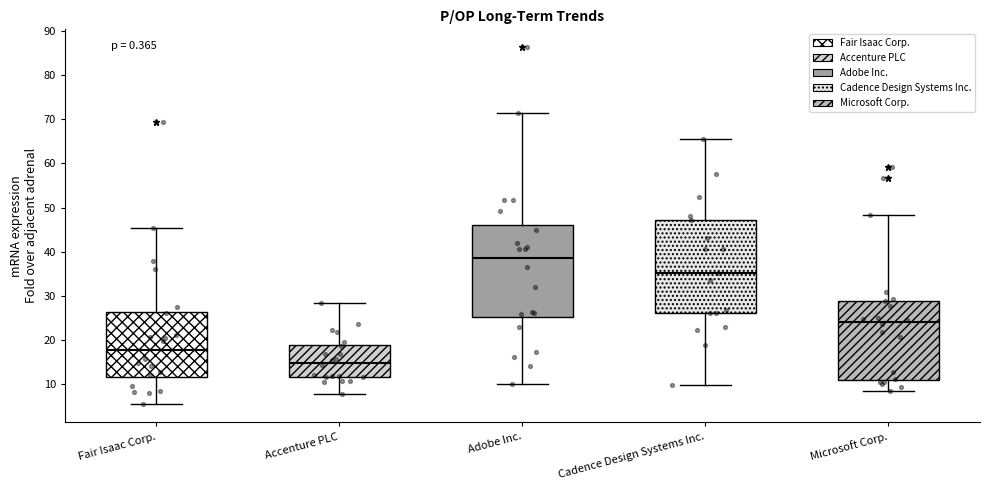

Reading left to right, read every box against the y-axis: the position of its median line, the range the box covers, and the ends of its whiskers. The values are not printed on the chart, so give them approximately, as read against the axis.

Fair Isaac Corp.: median 18, box 12 to 26, whiskers 5 to 45
Accenture PLC: median 15, box 12 to 19, whiskers 8 to 28
Adobe Inc.: median 39, box 25 to 46, whiskers 10 to 71
Cadence Design Systems Inc.: median 35, box 26 to 47, whiskers 10 to 65
Microsoft Corp.: median 24, box 11 to 29, whiskers 9 to 48